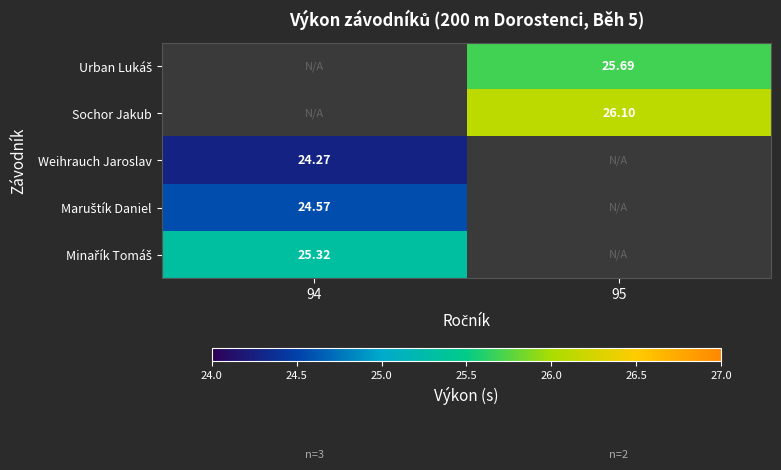

List the series in order of their peak value, lowest first.

Weihrauch Jaroslav, Maruštík Daniel, Minařík Tomáš, Urban Lukáš, Sochor Jakub